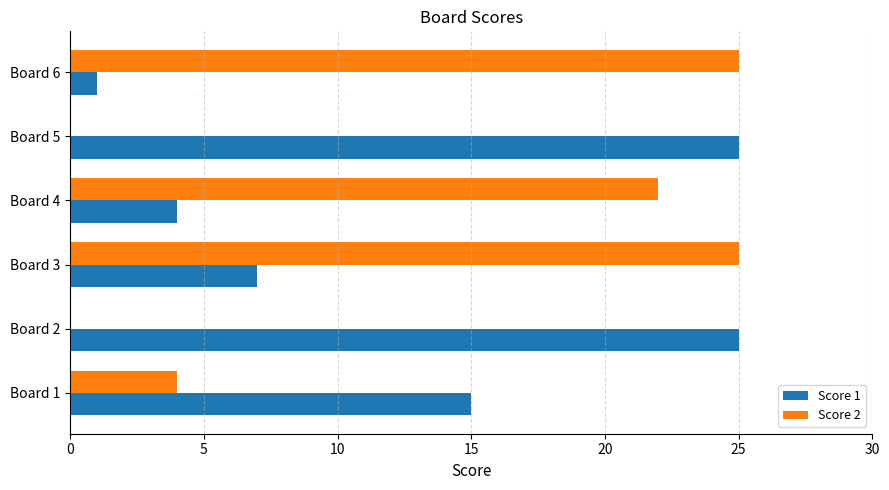

Is the value of Score 2 at Board 3 greater than the value of Score 1 at Board 1?

Yes